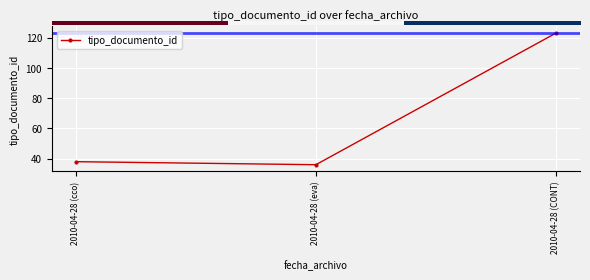

True or false: the data shows 55 at 2010-04-28 (CONT).

False